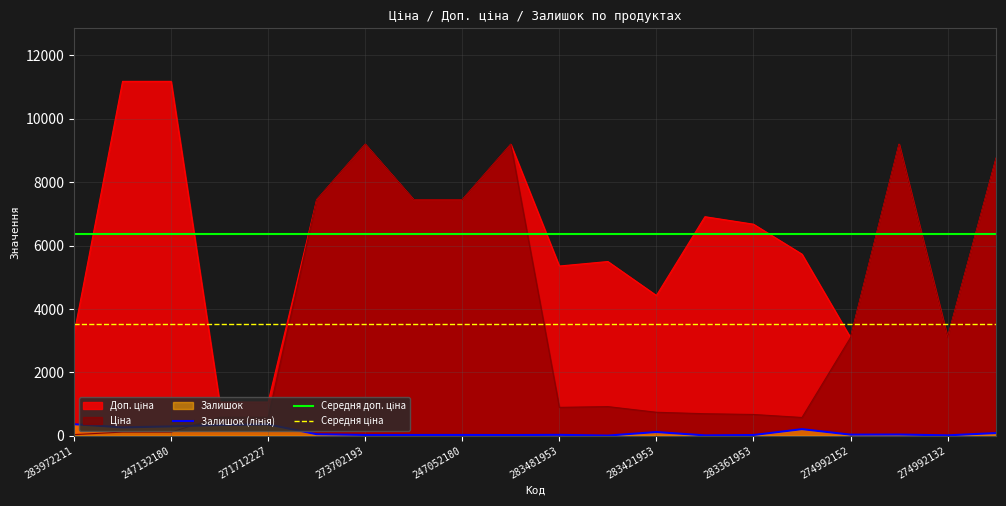

Reading left to right, extract all data points from this chart.

Ціна: 32.0	111.8	111.8	578.1	578.1	7444.6	9196.3	7444.6	7444.6	9196.3	892.2	915.8	737.2	691.0	667.4	572.7	3094.7	9196.3	3094.7	8755.5
Доп. ціна: 3205.0	11182.0	11182.0	1060.0	1060.0	7444.6	9196.3	7444.6	7444.6	9196.3	5353.1	5495.0	4423.0	6910.3	6673.6	5727.0	3095.0	9196.3	3095.0	8755.5
Залишок: 360.0	260.0	290.0	334.0	353.0	44.0	20.0	20.0	21.0	18.0	24.0	2.0	113.0	8.0	19.0	204.0	31.0	34.0	9.0	81.0